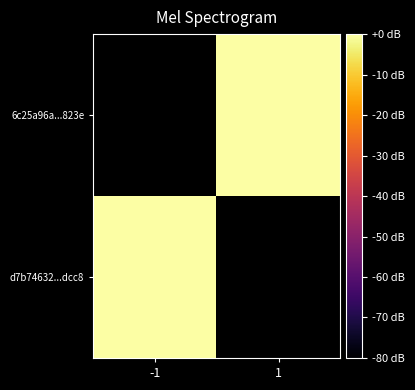

List the series in order of their overall mean, highest first.

6c25a96a...823e, d7b74632...dcc8